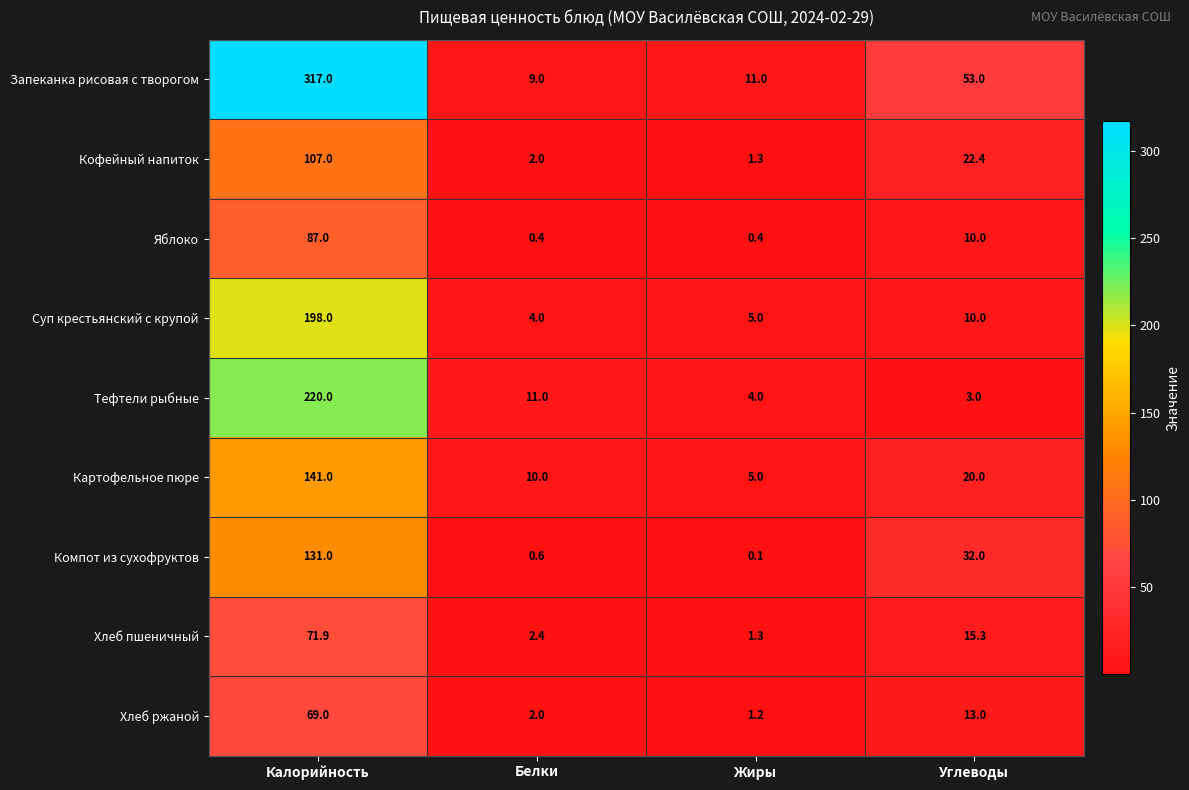

What is the difference between the maximum and second lowest values in the Хлеб ржаной series?

67.0